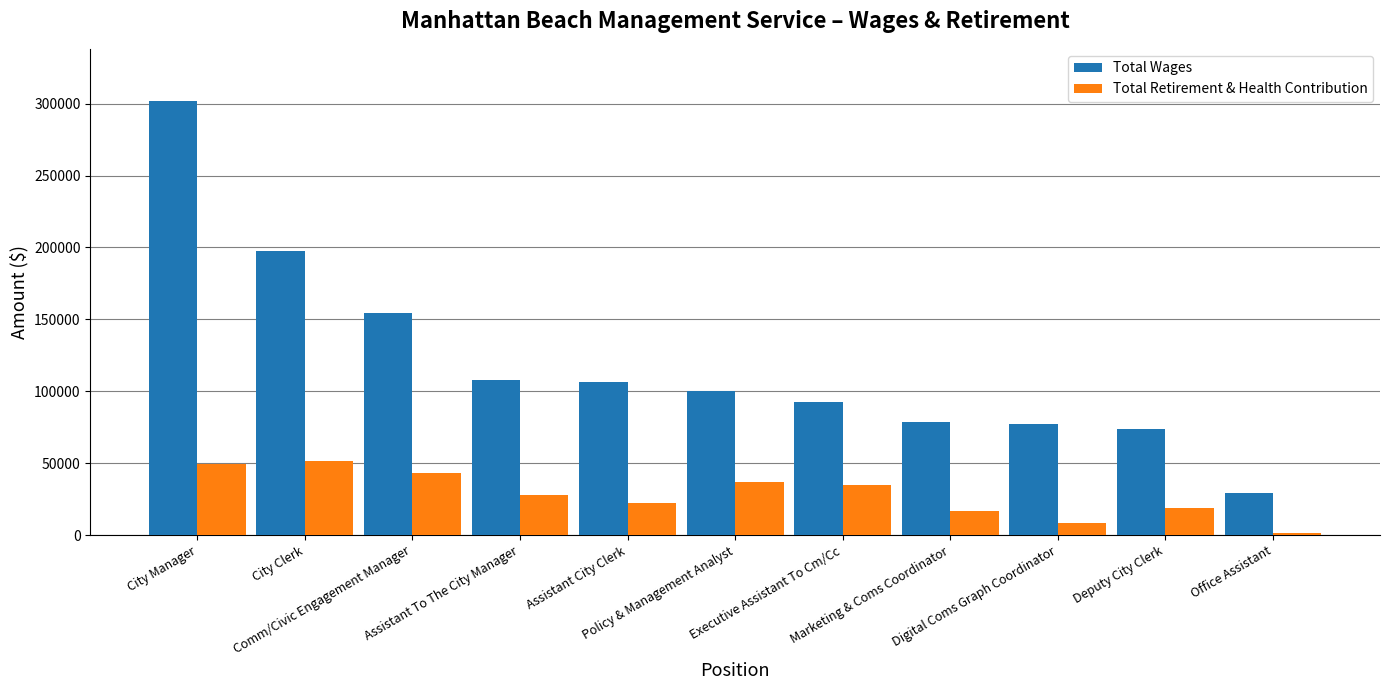

What is the value of the Total Wages bar at the 1st from the left?

301953